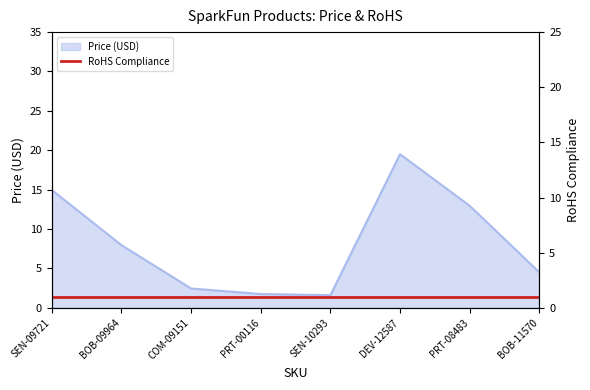

How many interior local valleys (lower than both neighbors) does the data have?

1